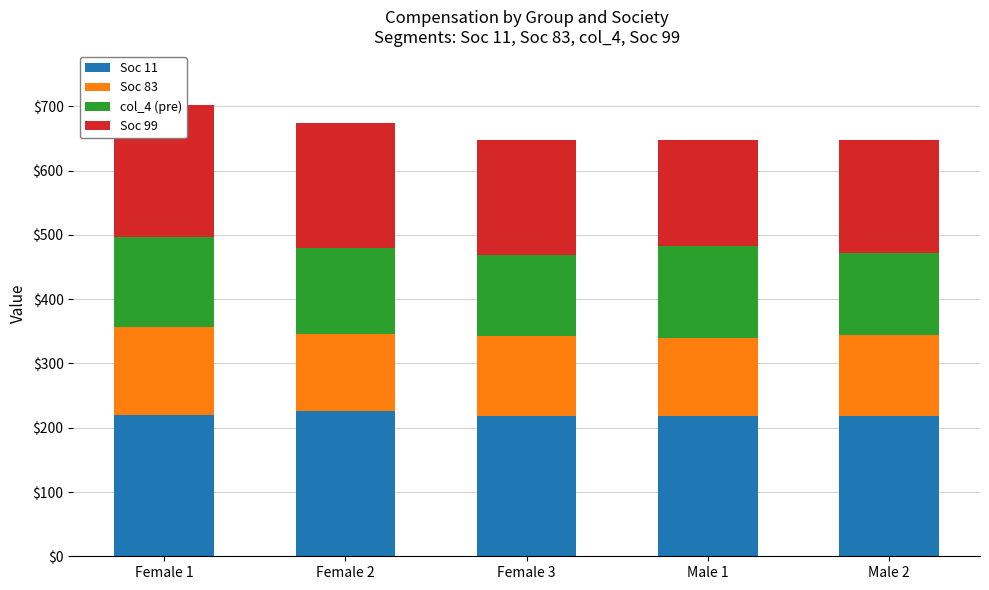

How many bars are there in total?

20